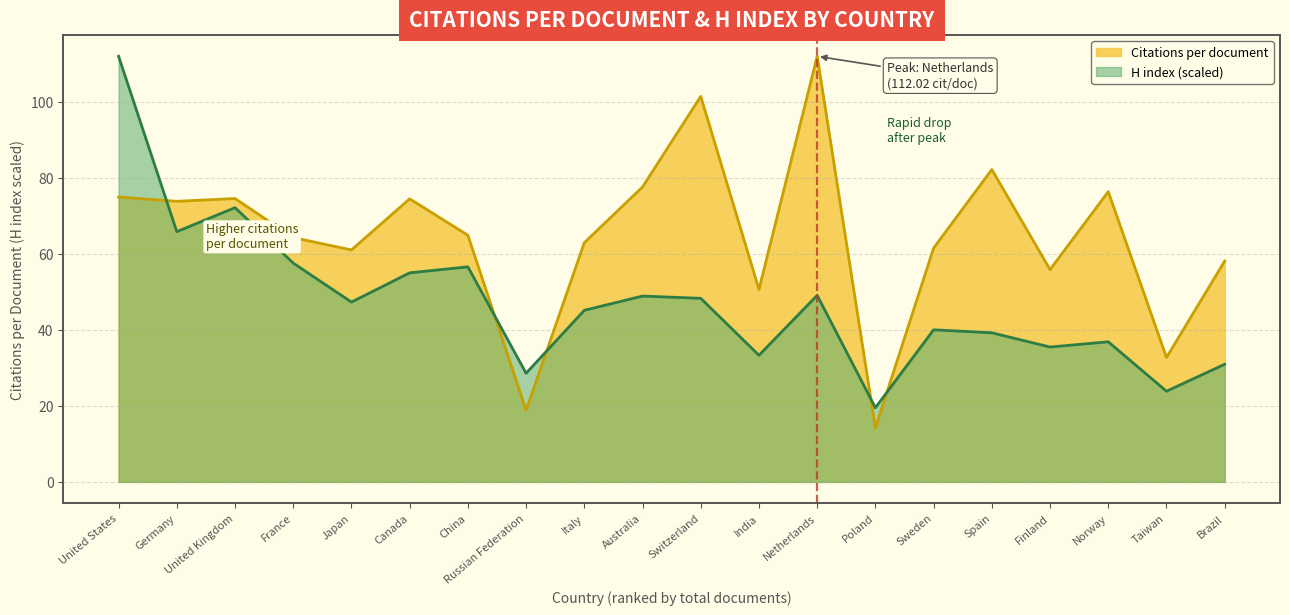

Rank the series by their average value, from highest to lowest.

Citations per document, H index (scaled)